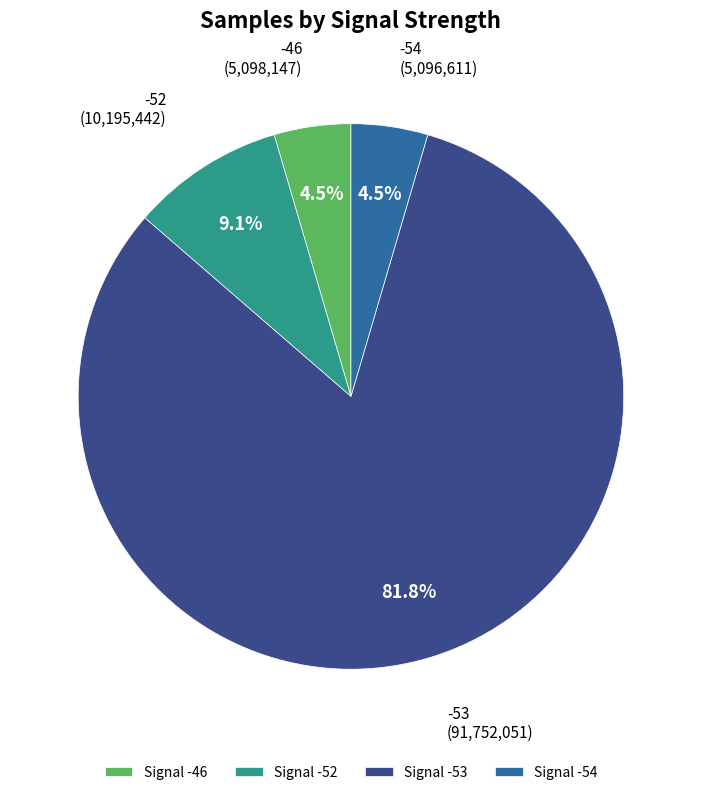

To the nearest percent, what is the average slice percentage?

25%